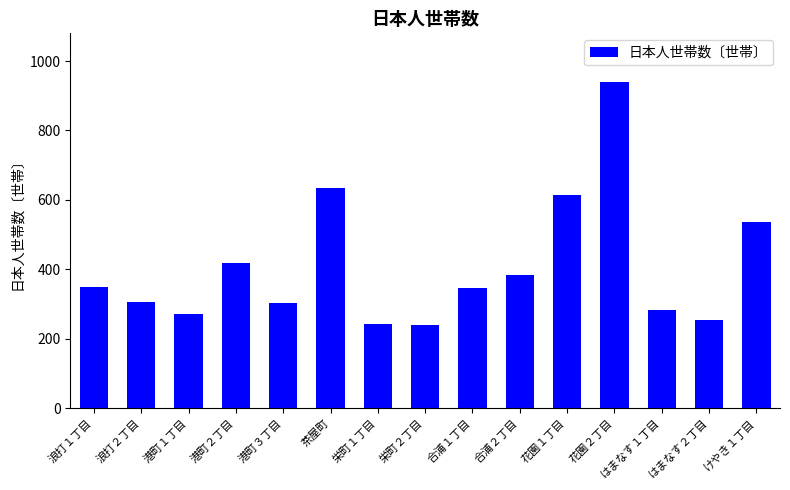

What is the value of the 13th bar from the left?

282